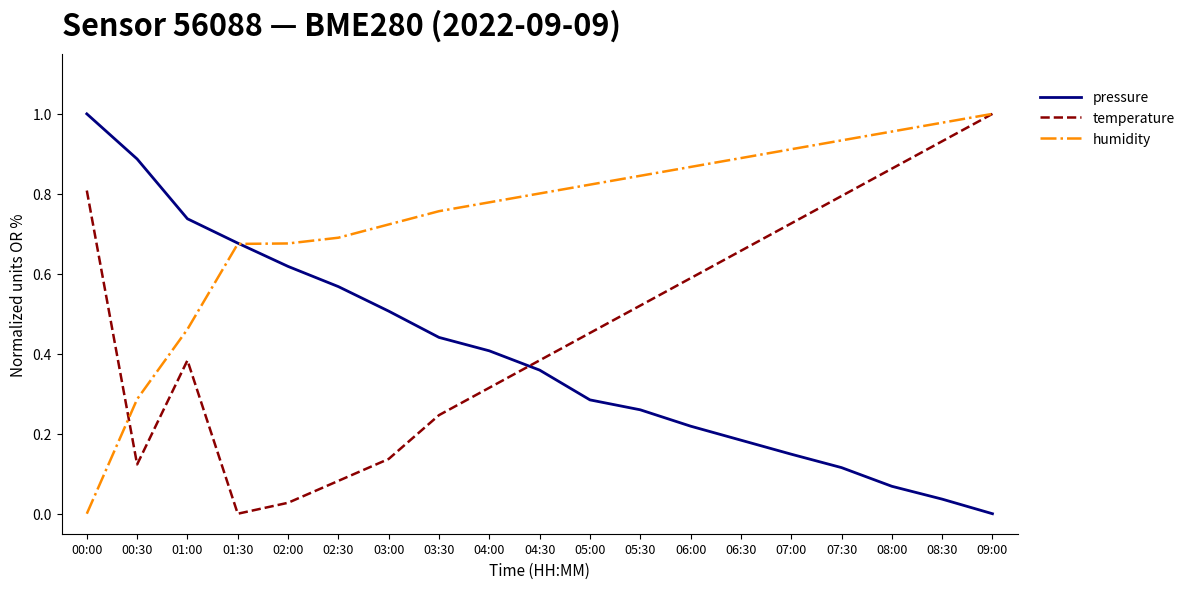

At how many categories does at least one series exceed 0?

19